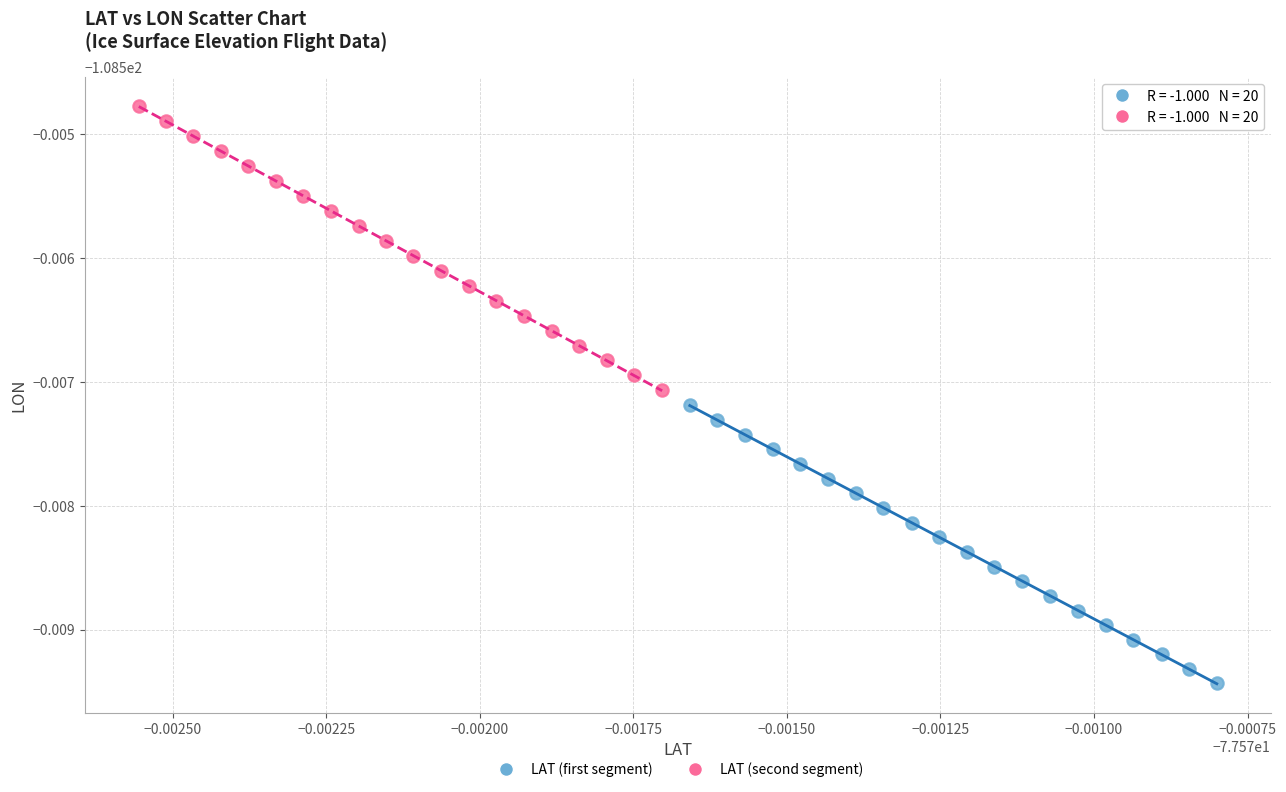

Which series has the widest spread of Y values?

LAT (second segment)